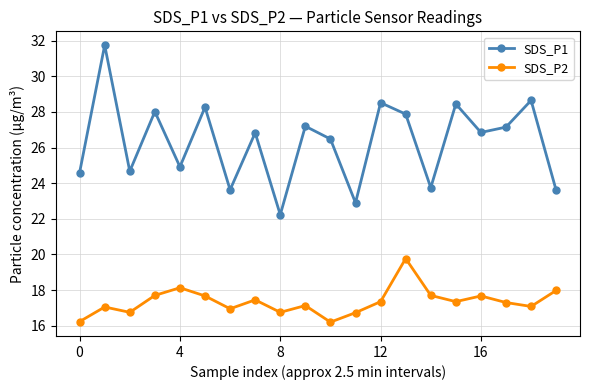

What is the maximum value for SDS_P2?

19.8